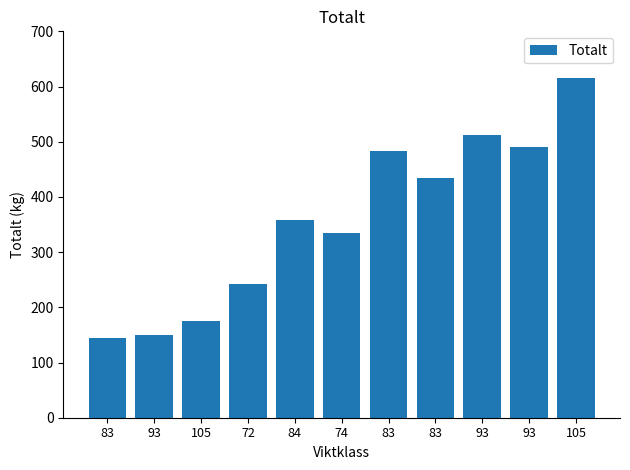

What is the change in value from 93 to 83?

+285.0